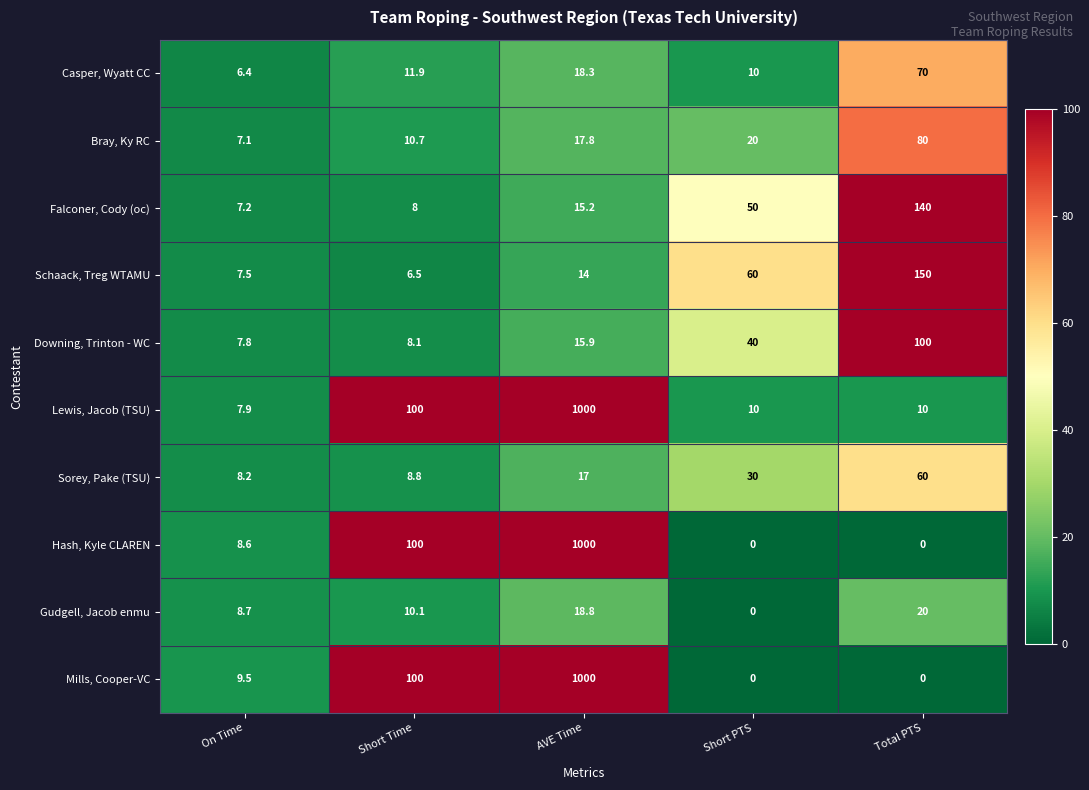

What is the difference between the highest and lowest values at Total PTS?

150.0